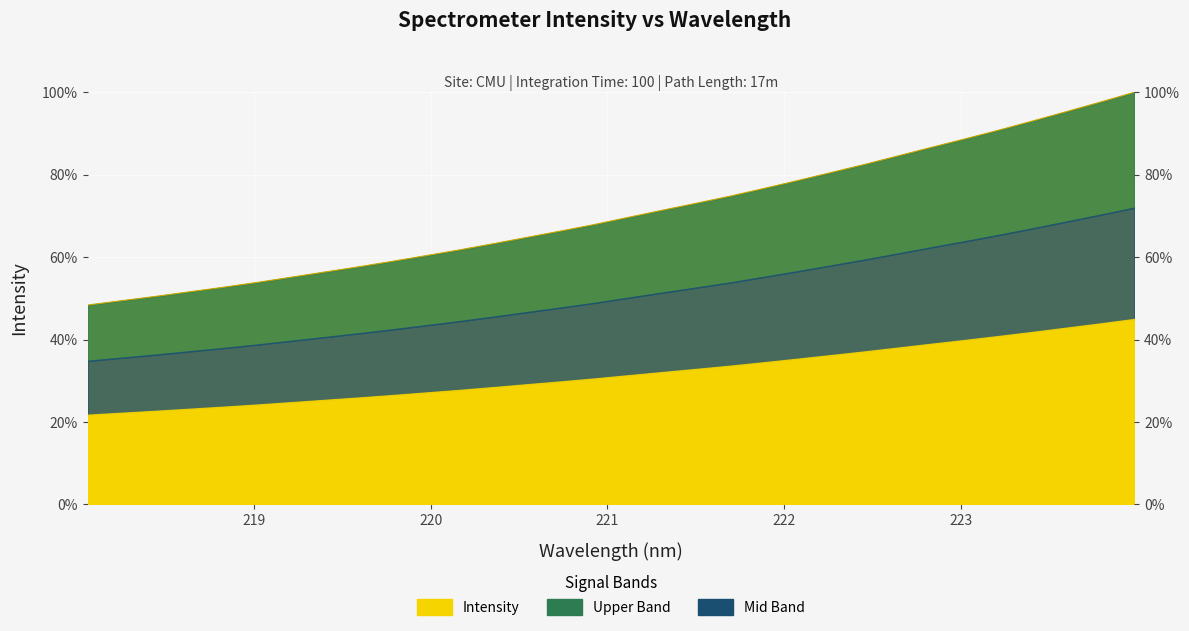

Reading left to right, list all the values displayed in this chart.

218.0596=0.5	218.2508=0.5	218.442=0.5	218.6332=0.5	218.8244=0.5	219.0156=0.5	219.2067=0.6	219.3979=0.6	219.589=0.6	219.7801=0.6	219.9712=0.6	220.1623=0.6	220.3533=0.6	220.5444=0.6	220.7354=0.7	220.9264=0.7	221.1174=0.7	221.3083=0.7	221.4993=0.7	221.6902=0.7	221.8812=0.8	222.0721=0.8	222.263=0.8	222.4538=0.8	222.6447=0.8	222.8355=0.9	223.0264=0.9	223.2172=0.9	223.408=0.9	223.5987=1.0	223.7895=1.0	223.9802=1.0